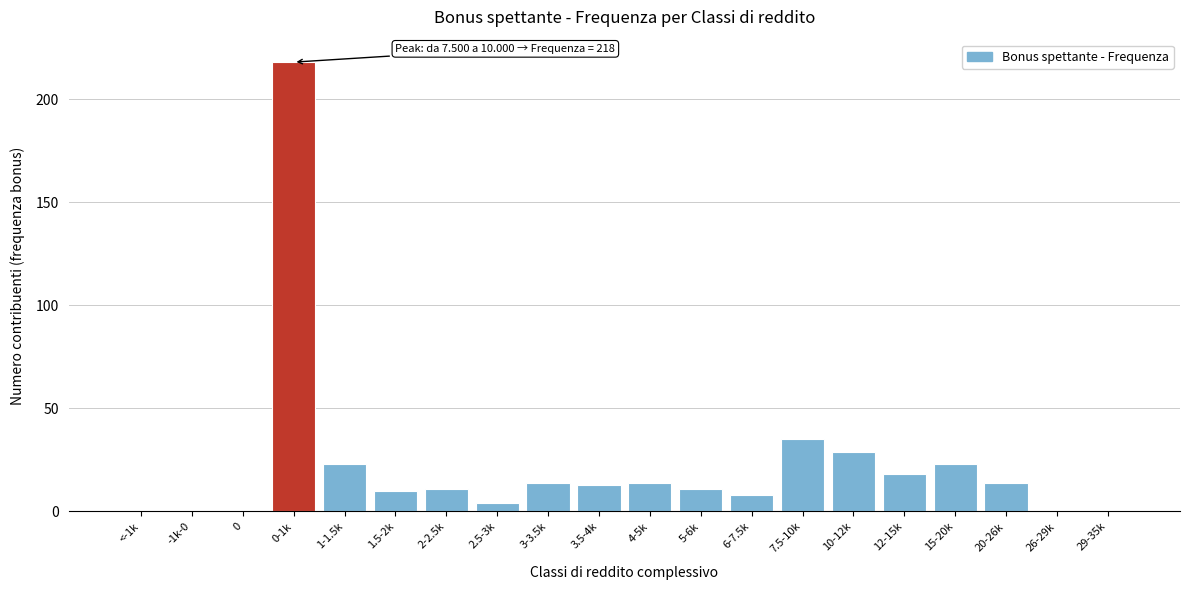

Reading right to left, transcribe all the data shown in this chart.

29-35k=0	26-29k=0	20-26k=14	15-20k=23	12-15k=18	10-12k=29	7.5-10k=35	6-7.5k=8	5-6k=11	4-5k=14	3.5-4k=13	3-3.5k=14	2.5-3k=4	2-2.5k=11	1.5-2k=10	1-1.5k=23	0-1k=218	0=0	-1k-0=0	<-1k=0